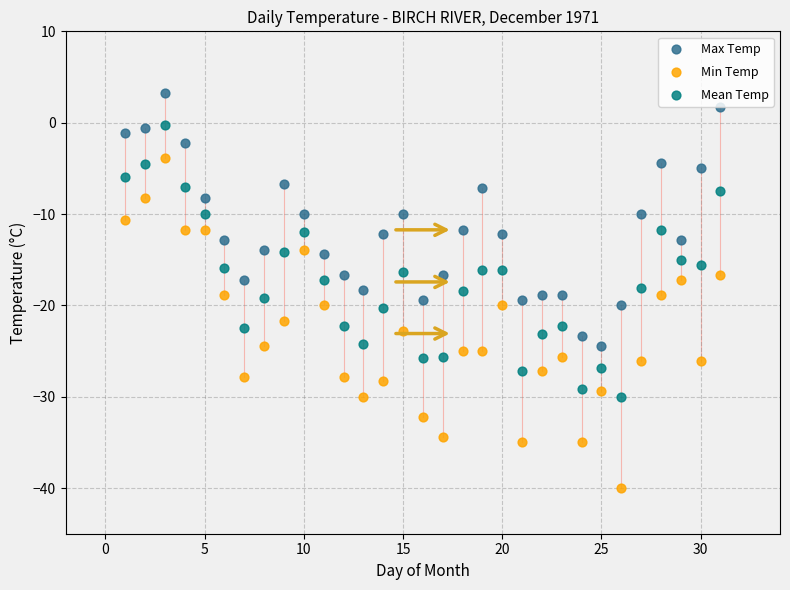

Which series reaches the maximum Y coordinate?

Max Temp